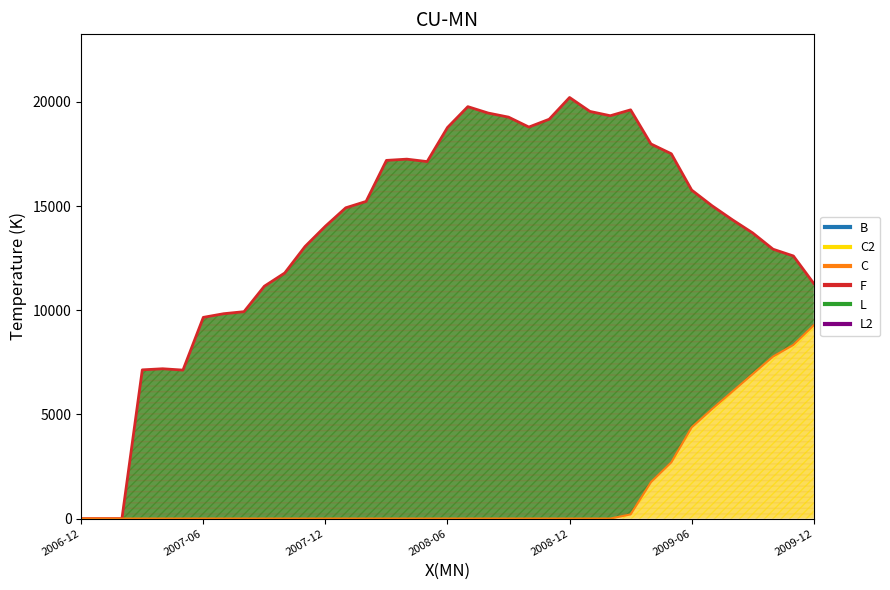

What is the sum of all C values?

52708.0